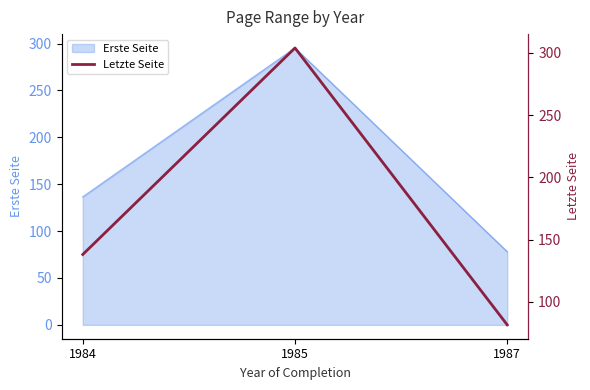

What is the sum of all values?

523.3